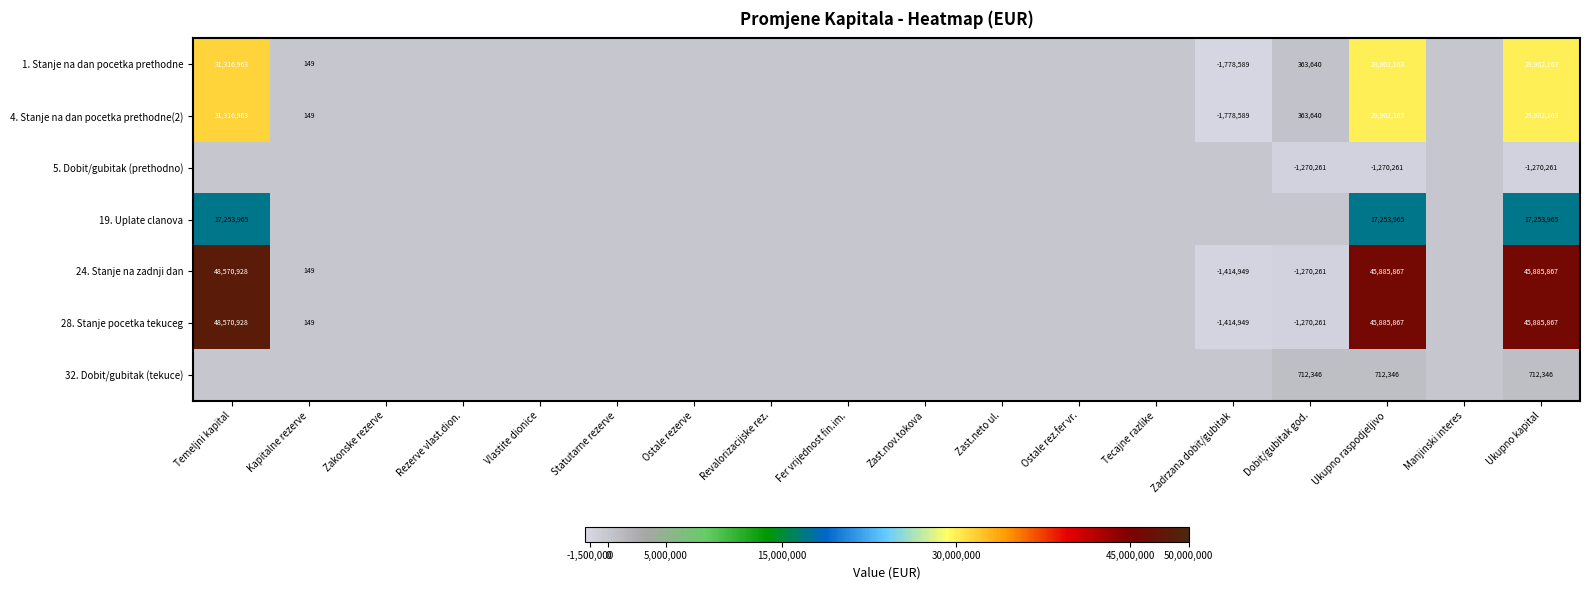

Between Kapitalne rezerve and Zast.nov.tokova, which is larger?

Kapitalne rezerve